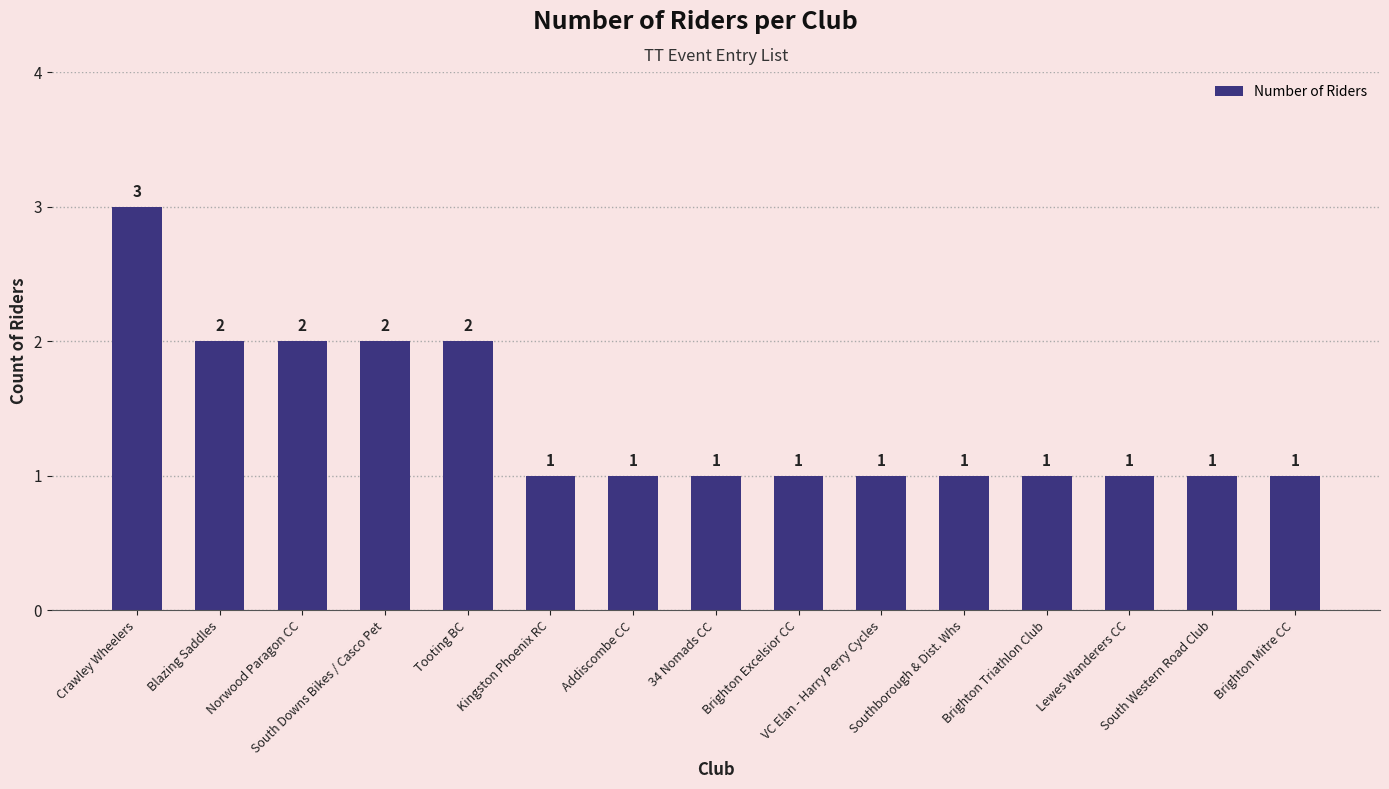

What is the label of the 7th bar from the right?

Brighton Excelsior CC